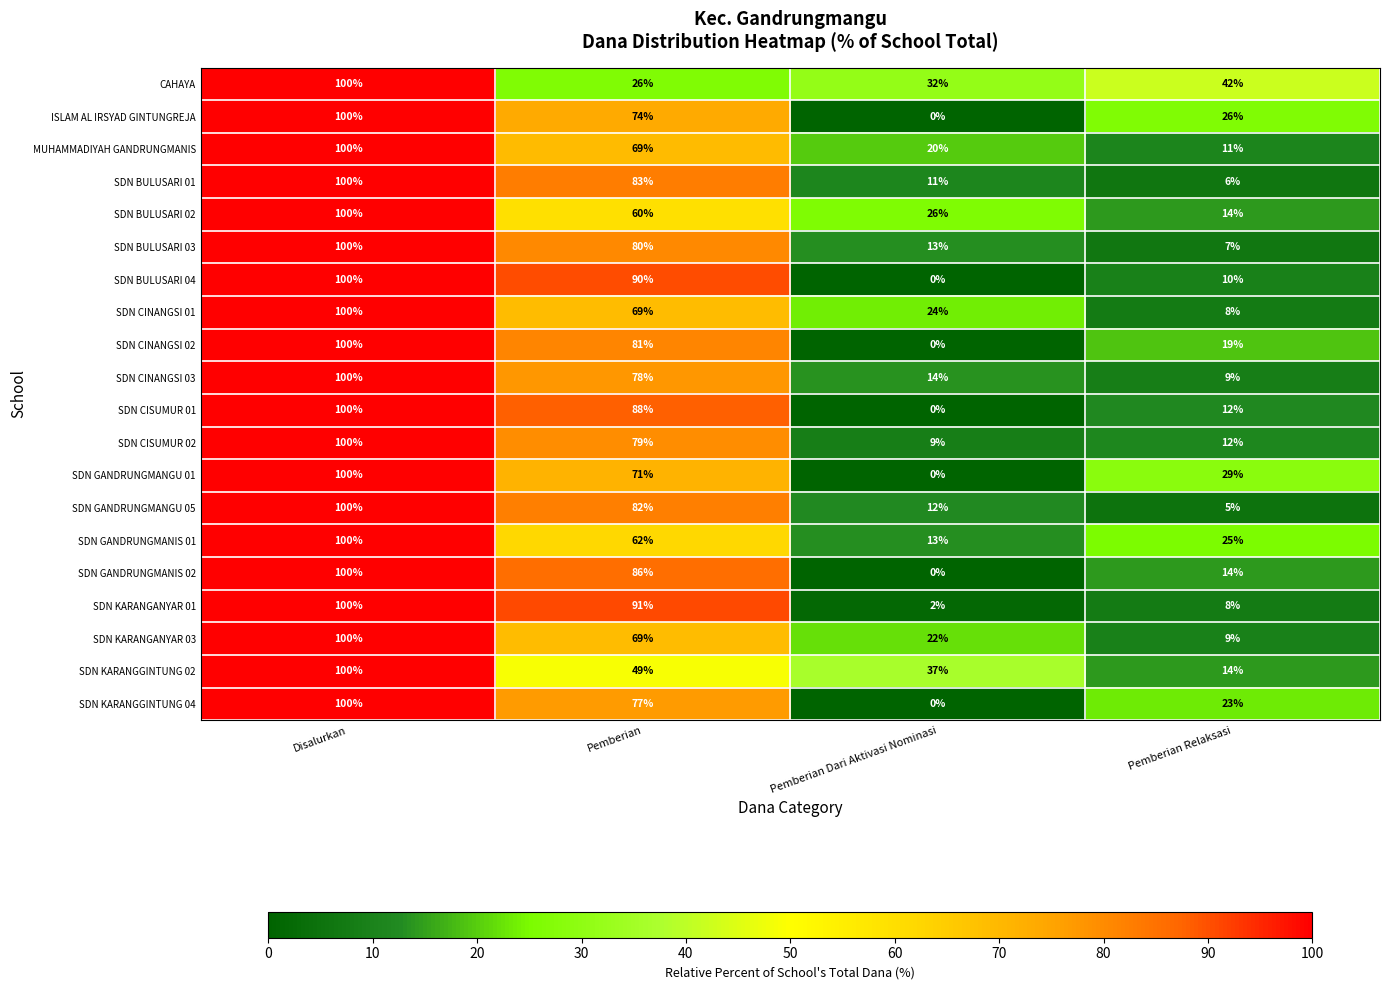

Which category has the highest value across all series?

Disalurkan